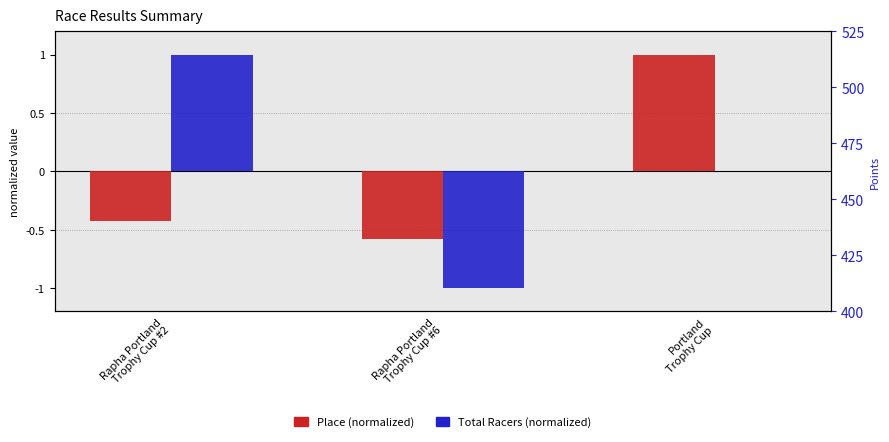

Is the value of Place (normalized) at Rapha Portland
Trophy Cup #2 greater than the value of Total Racers (normalized) at Rapha Portland
Trophy Cup #6?

Yes